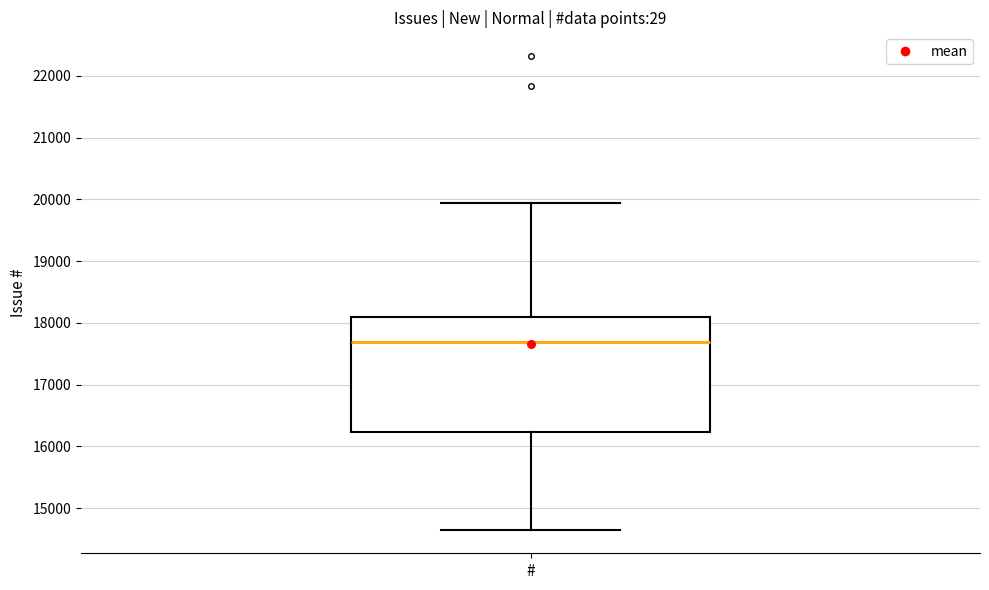

Where does the median line of the box for # sit on the y-axis? The values are not printed on the chart, so give them approximately, as read against the axis.

17700